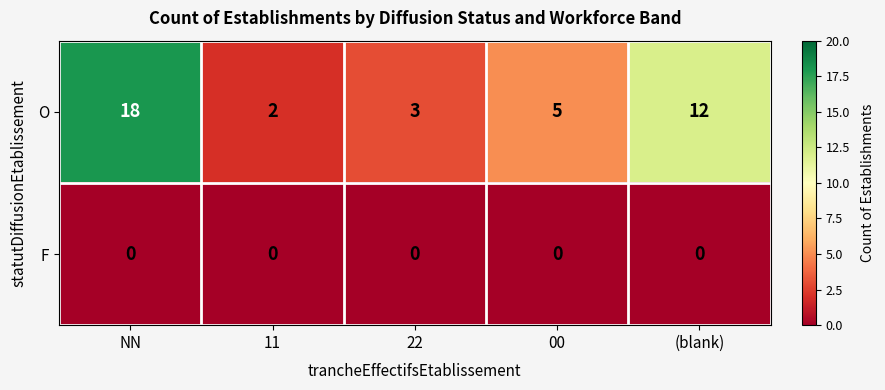

What is the difference between the highest and lowest values at NN?

18